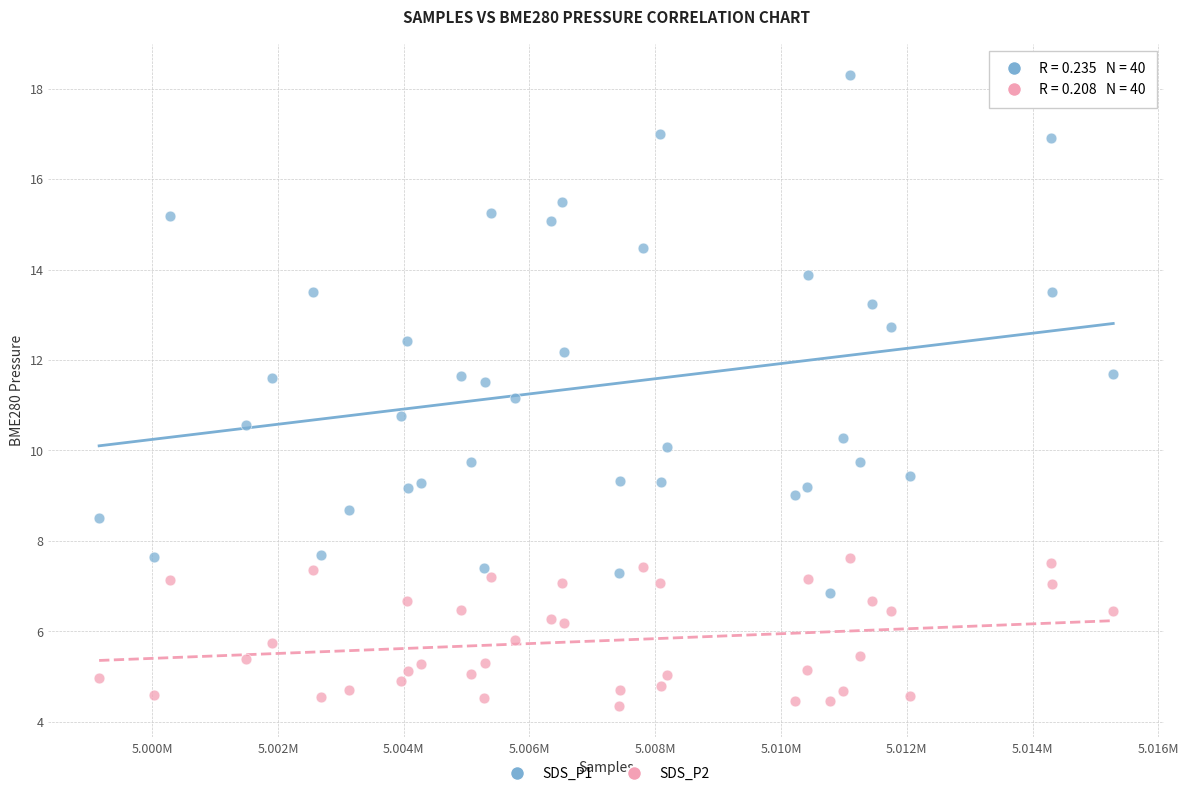

Which series has the largest Y range (max minus min)?

SDS_P1